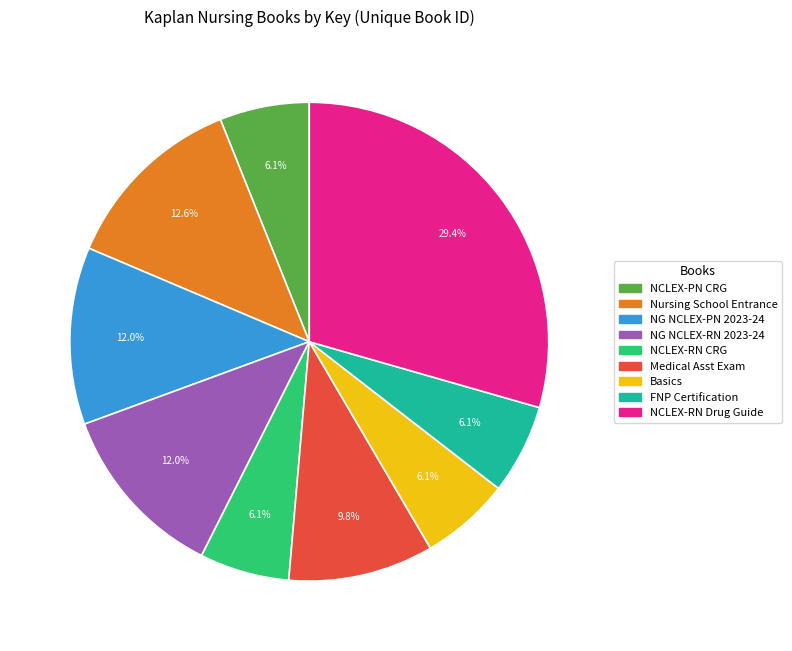

Is there a majority slice in this chart?

No